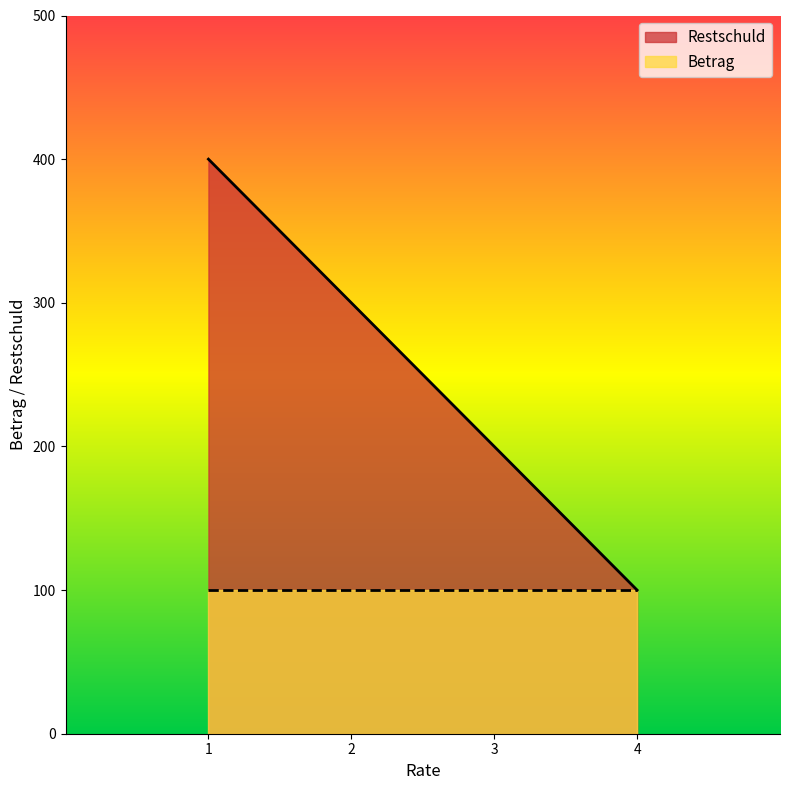

How many categories are shown in the chart?

4